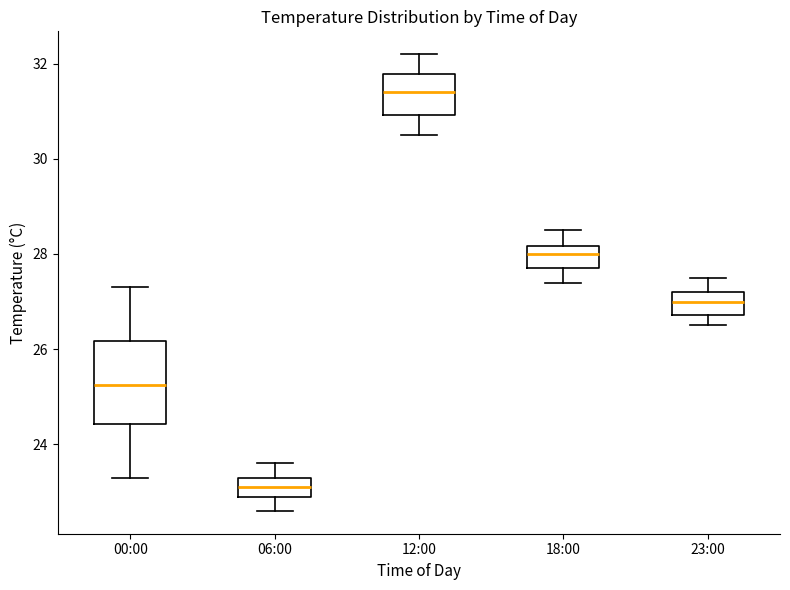

Reading left to right, transcribe this box plot: for each box, give where its median line is, the range the box spans, and where its two whiskers end, as read against the y-axis. The values are not printed on the chart, so give them approximately, as read against the axis.

00:00: median 25.2, box 24.4 to 26.2, whiskers 23.4 to 27.4
06:00: median 23.2, box 23.0 to 23.4, whiskers 22.6 to 23.6
12:00: median 31.4, box 31.0 to 31.8, whiskers 30.6 to 32.2
18:00: median 28.0, box 27.8 to 28.2, whiskers 27.4 to 28.6
23:00: median 27.0, box 26.8 to 27.2, whiskers 26.6 to 27.6